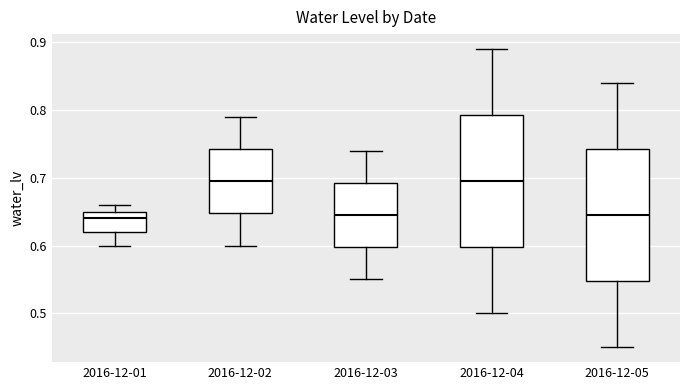

Where does the lower whisker of the box for 2016-12-04 end on the y-axis? The values are not printed on the chart, so give them approximately, as read against the axis.

0.50